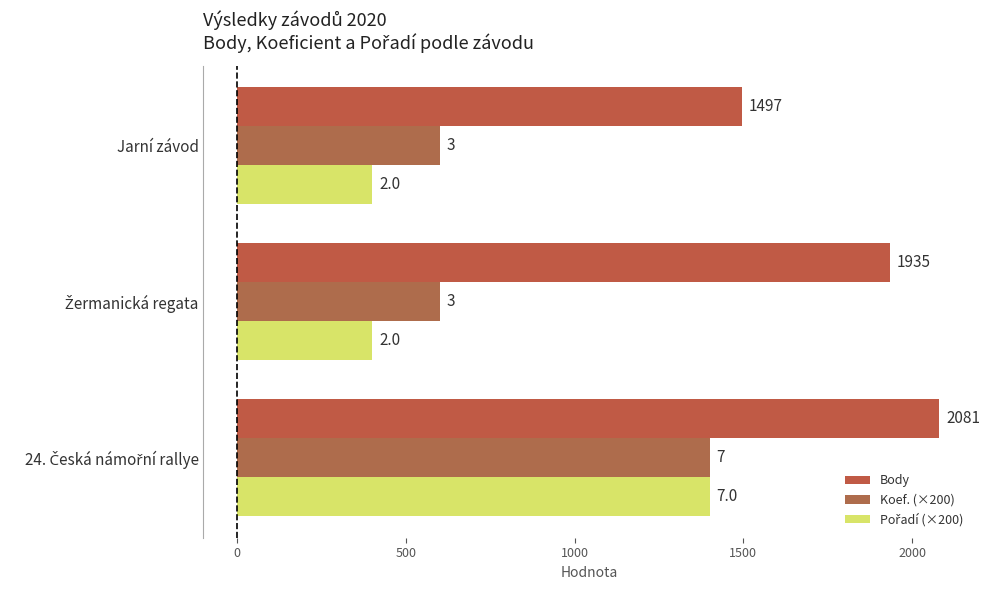

How many data points in Pořadí (×200) are above 400?

1